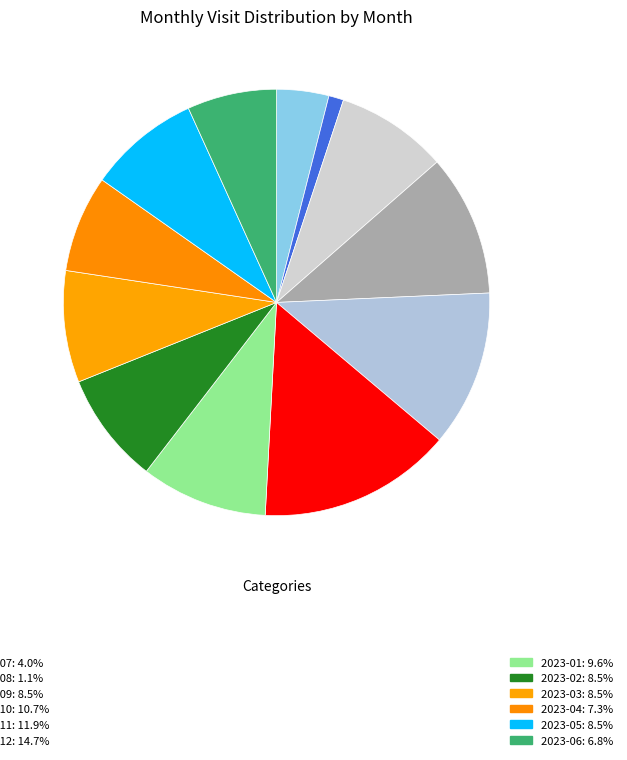

Is there any slice that represents more than half of the pie?

No